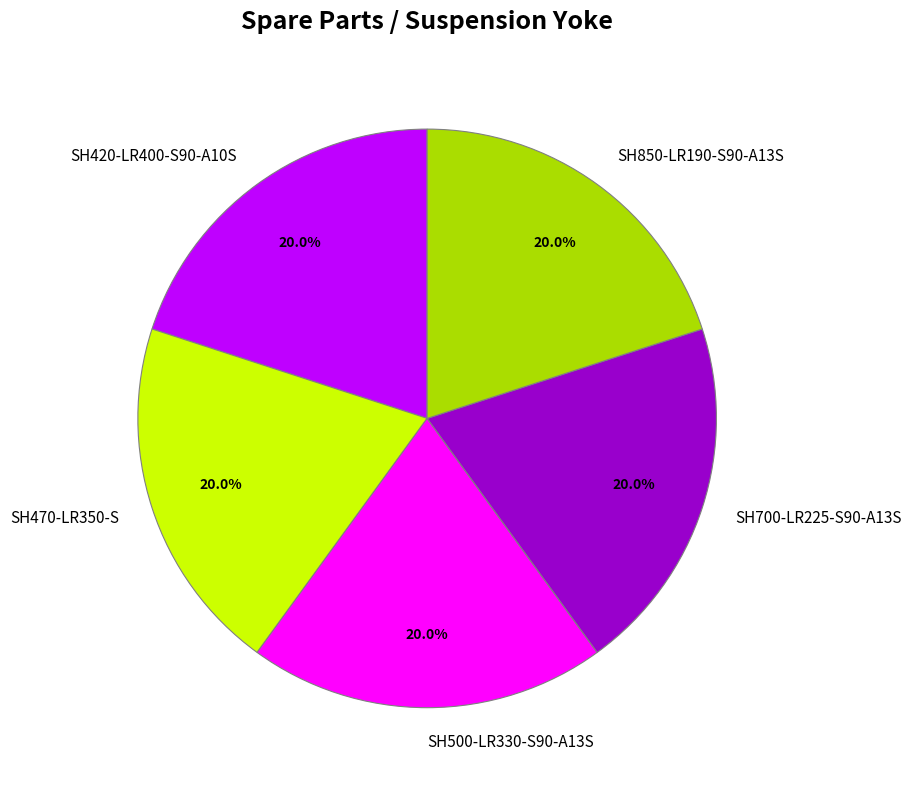

Combined, what portion of the pie is SH700-LR225-S90-A13S and SH470-LR350-S?

40.0%